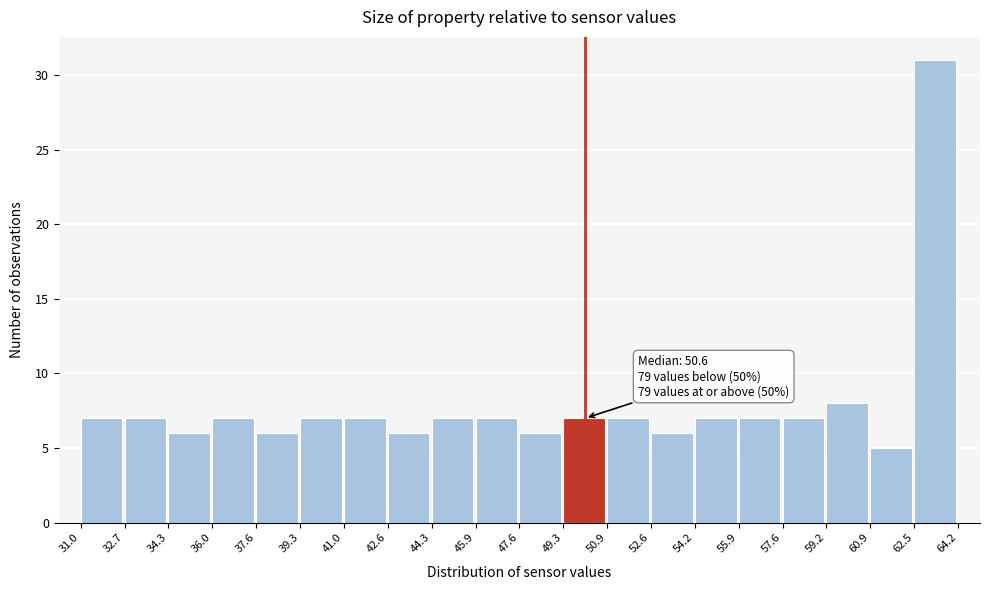

Over which range of the x-axis is the bar tallest?

62.5 to 64.2